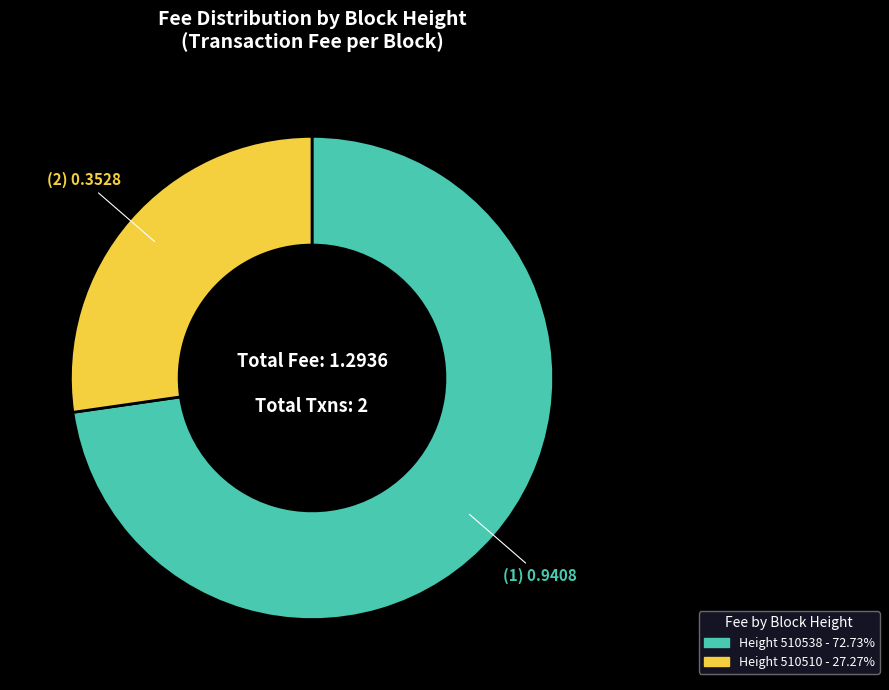

Count the number of slices in the pie.

2